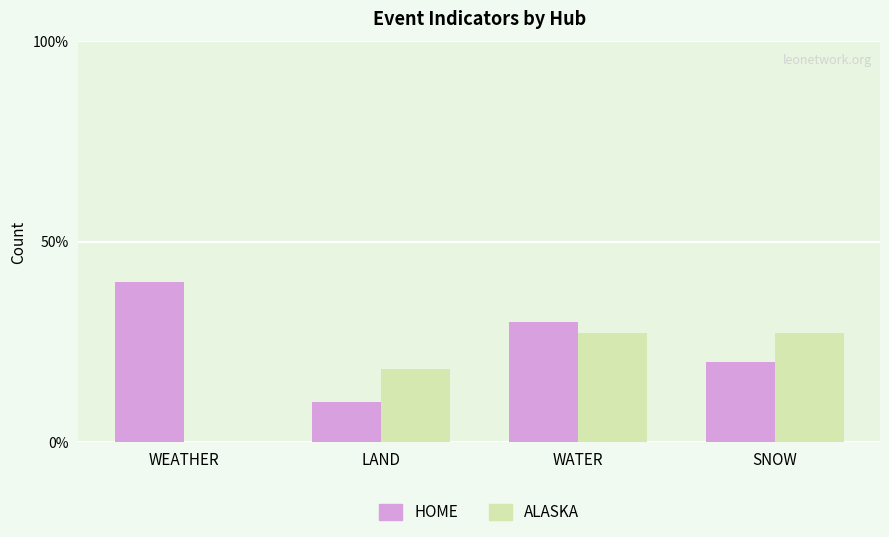

Reading left to right, list all the values displayed in this chart.

HOME: WEATHER=40.0	LAND=10.0	WATER=30.0	SNOW=20.0
ALASKA: WEATHER=0.0	LAND=18.2	WATER=27.3	SNOW=27.3